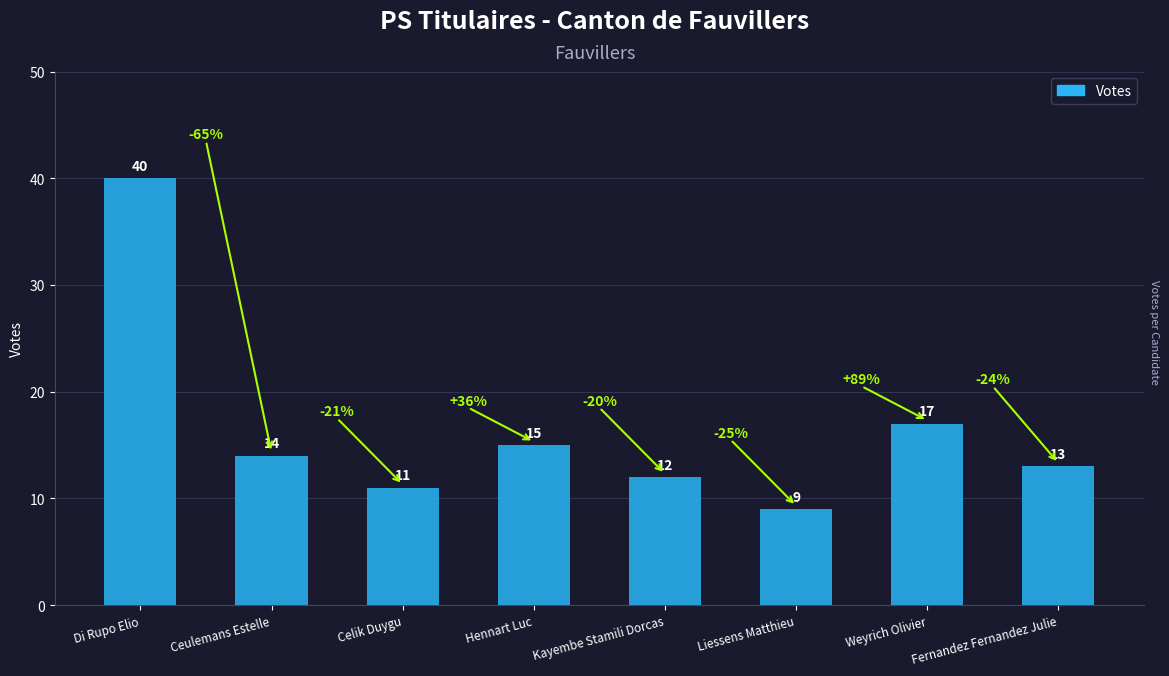

How many data points are less than 14?

4